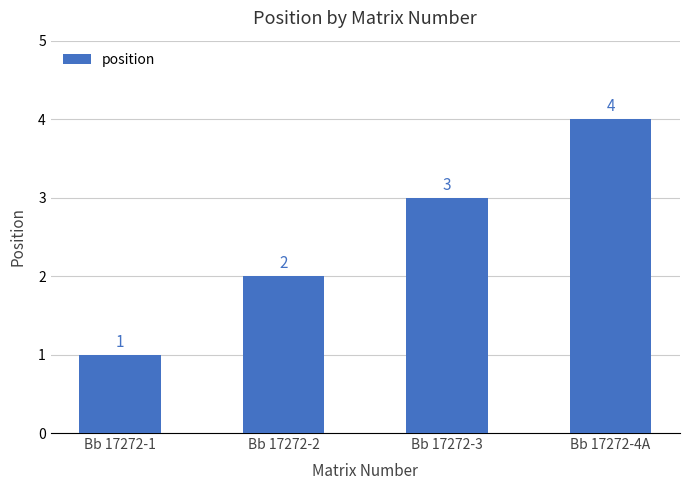

Where is the data nearest to the value 2?

Bb 17272-2